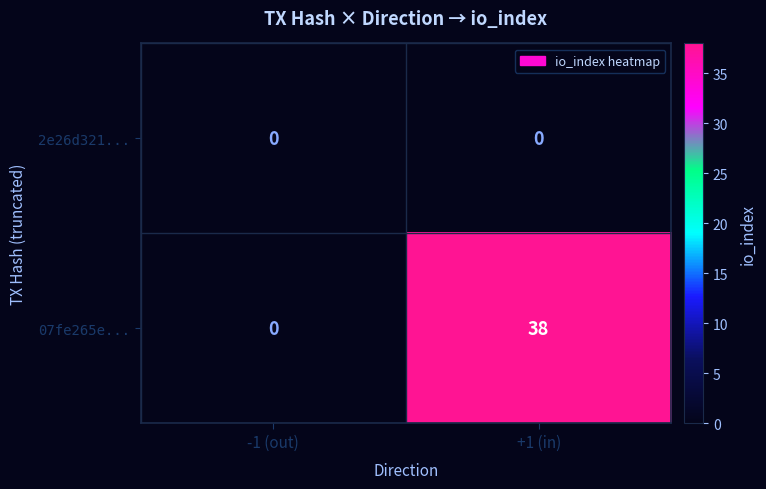

What is the sum of all 07fe265e... values?

38